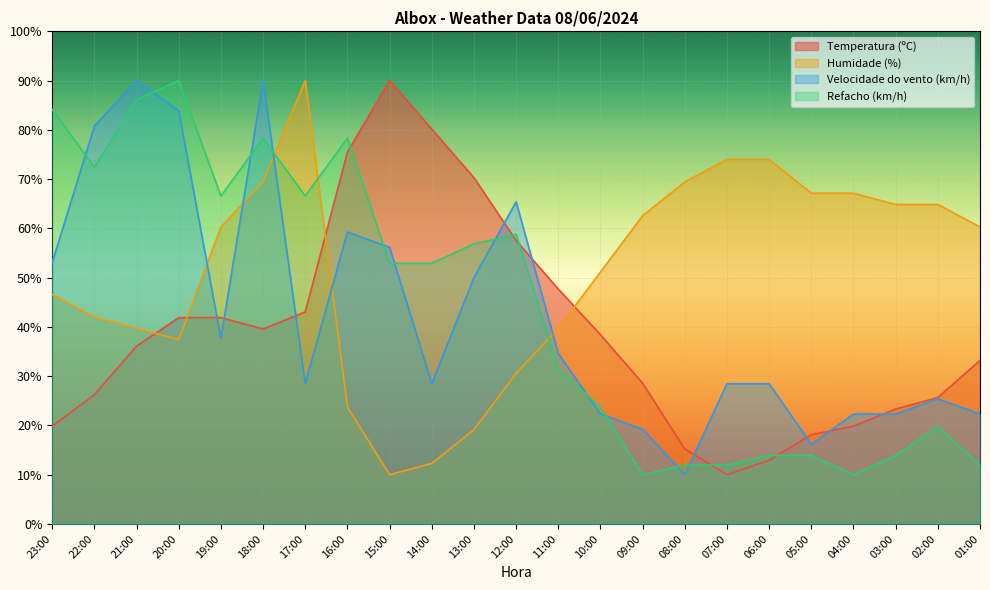

At 13:00, list the series in order from smallest to largest.

Humidade (%), Velocidade do vento (km/h), Refacho (km/h), Temperatura (ºC)